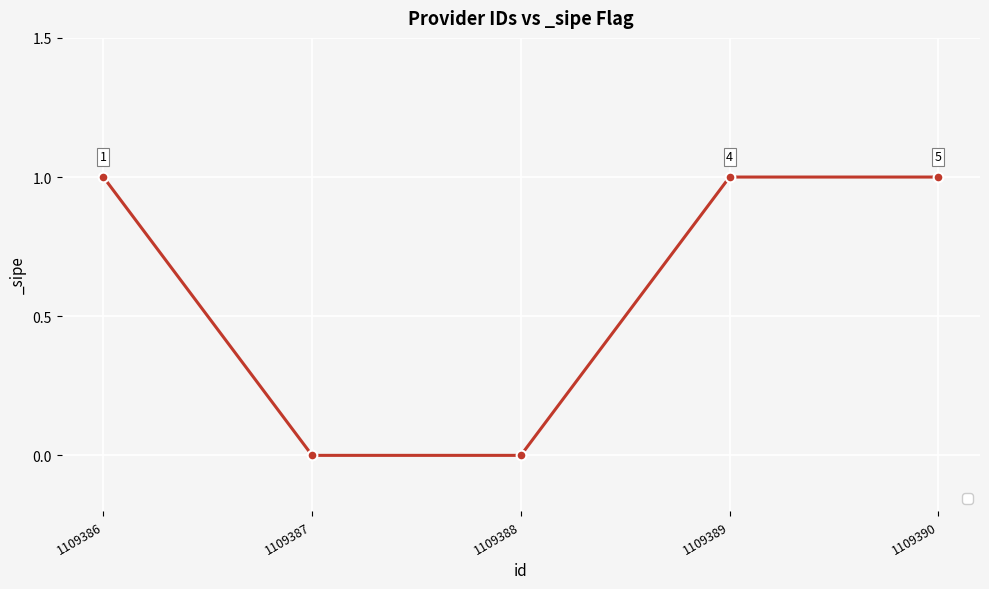

Which has a higher value, 1109386 or 1109388?

1109386